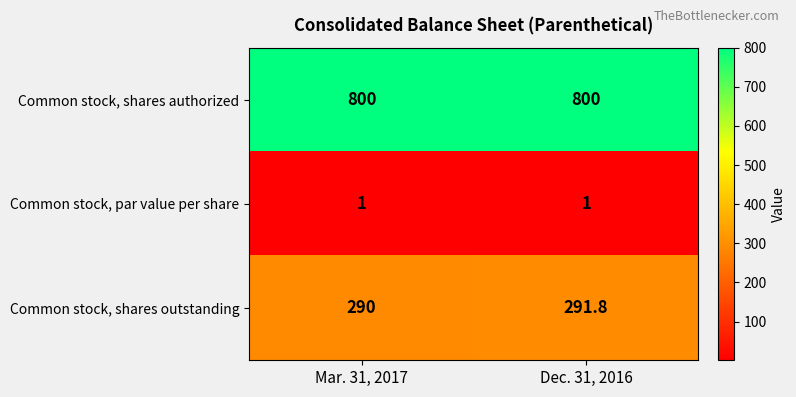

Reading right to left, what are all the values shown in this chart?

Common stock, shares authorized: 800.0	800.0
Common stock, par value per share: 1.0	1.0
Common stock, shares outstanding: 291.8	290.0